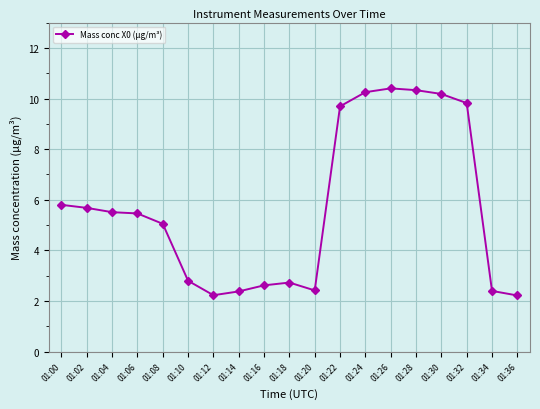

What is the approximate value at 01:06?

5.5